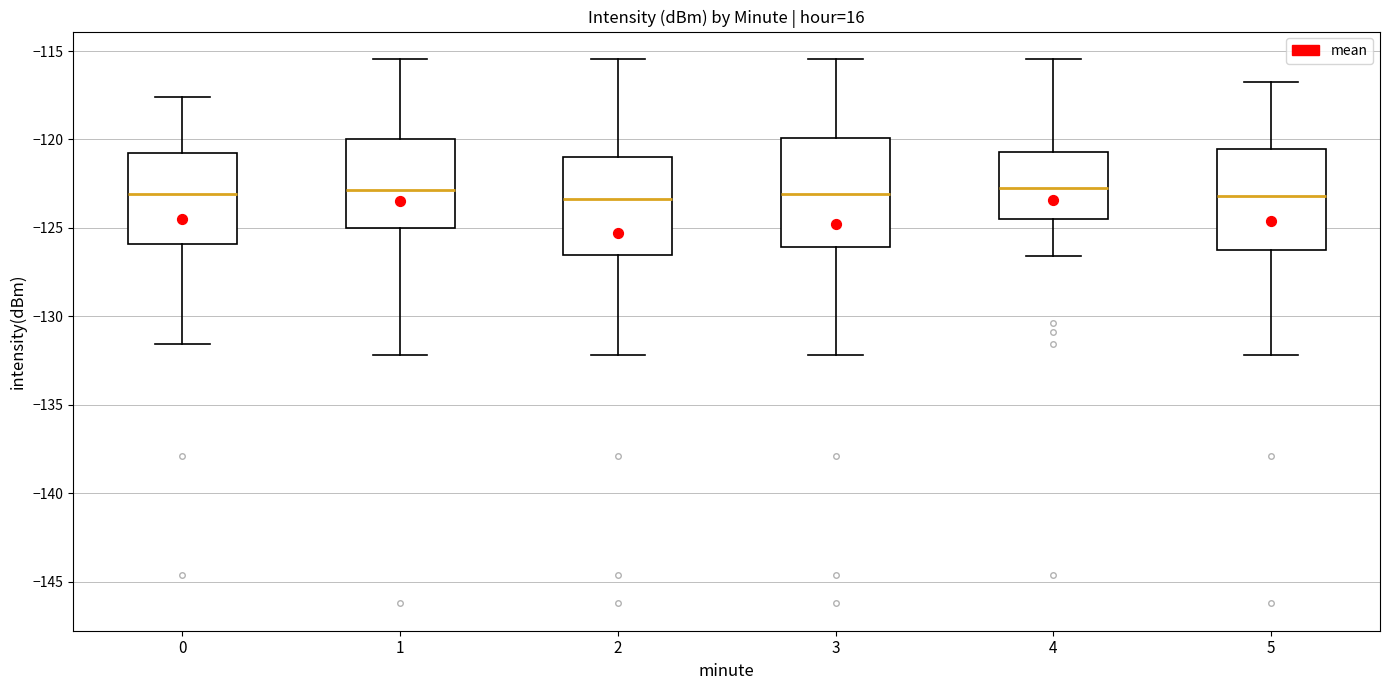

Where does the upper whisker of the box at x = 3 end on the y-axis? The values are not printed on the chart, so give them approximately, as read against the axis.

-115.5